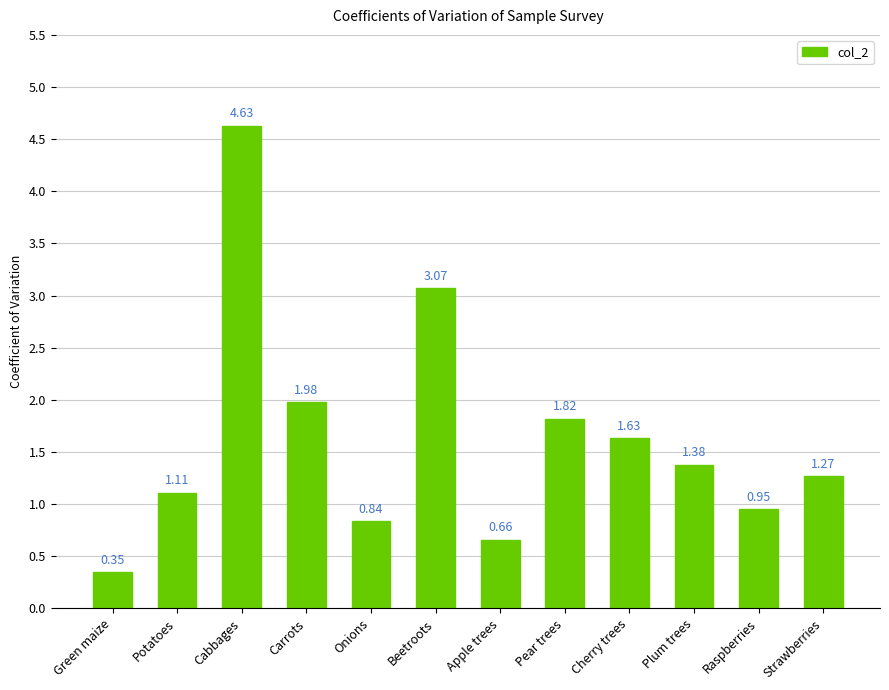

Which category has the lowest value across all series?

Green maize